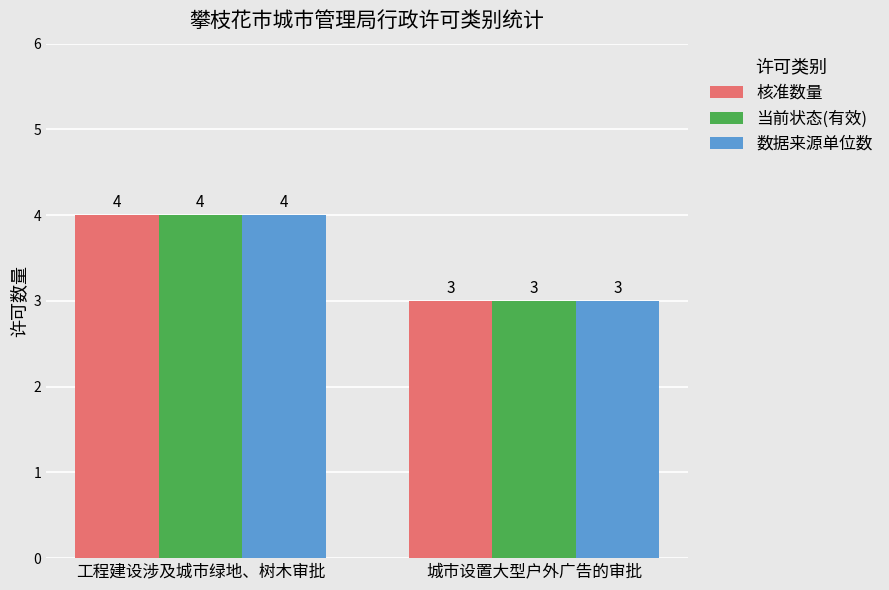

How many bars are there in total?

6